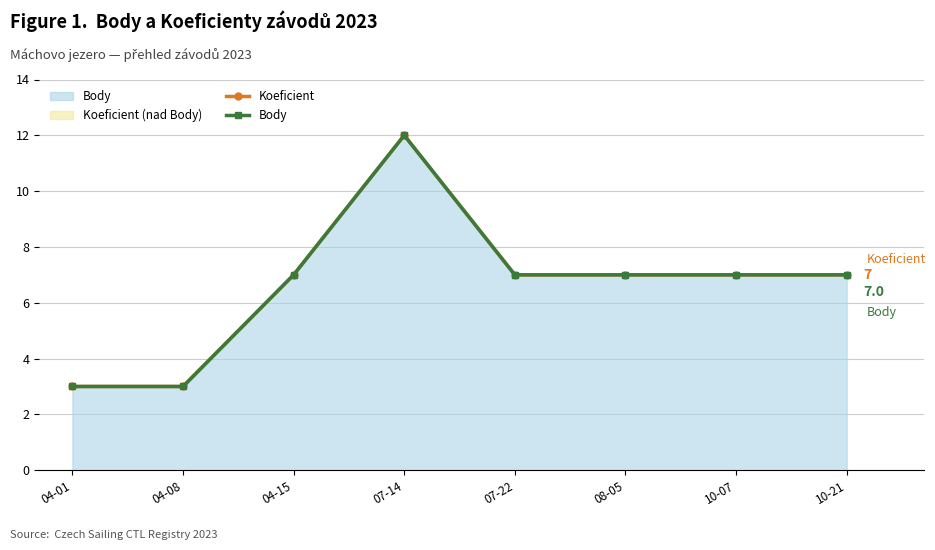

What value does the Body series have at 08-05?

7